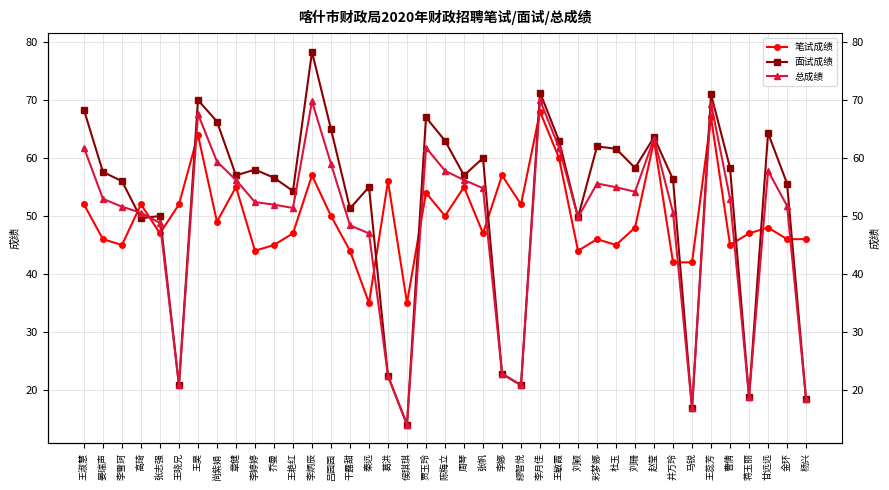

Is this an area chart (filled region under the line)?

No